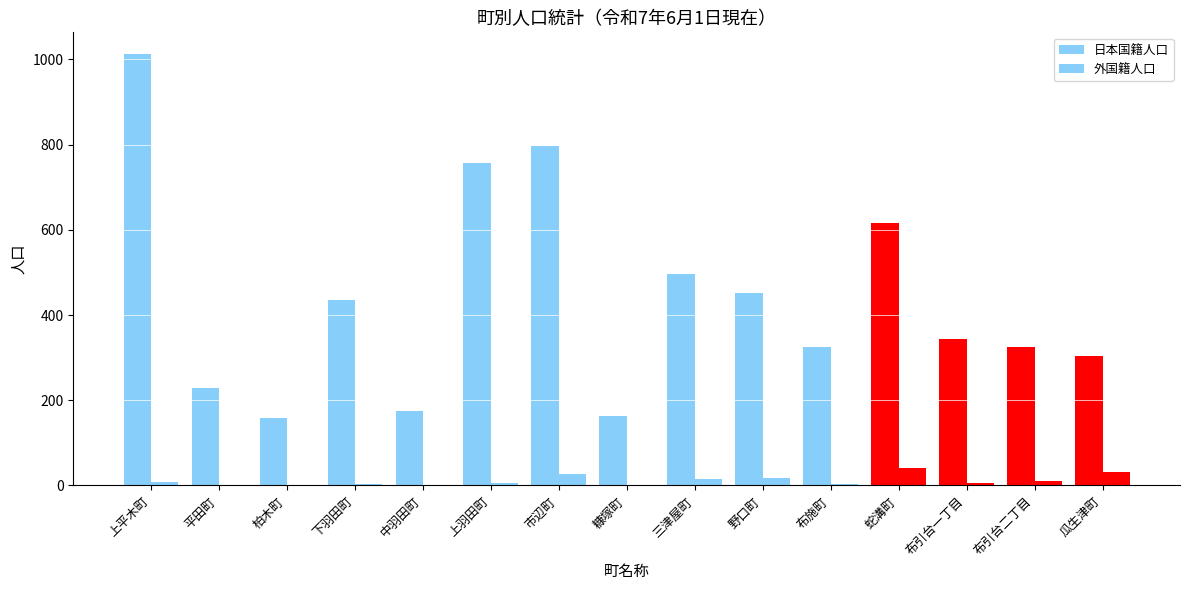

True or false: 日本国籍人口 has a value of 657 at 下羽田町.

False